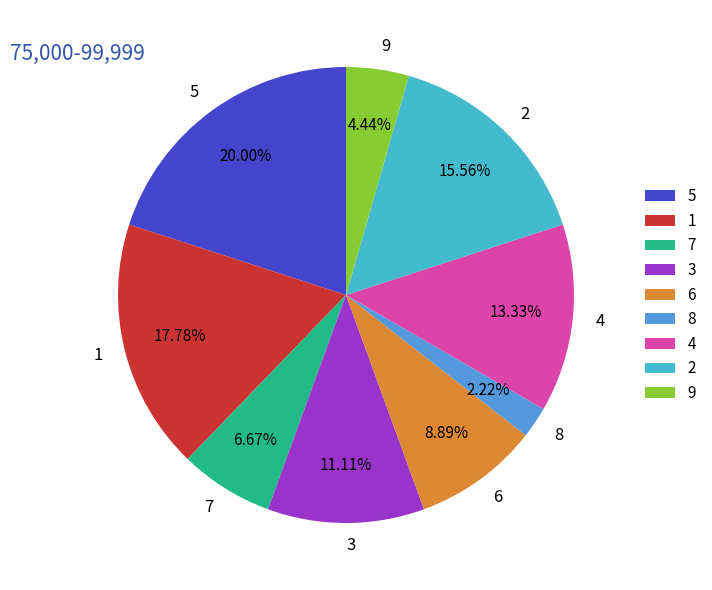

To the nearest percent, what is the combined percentage of 9 and 4?

18%